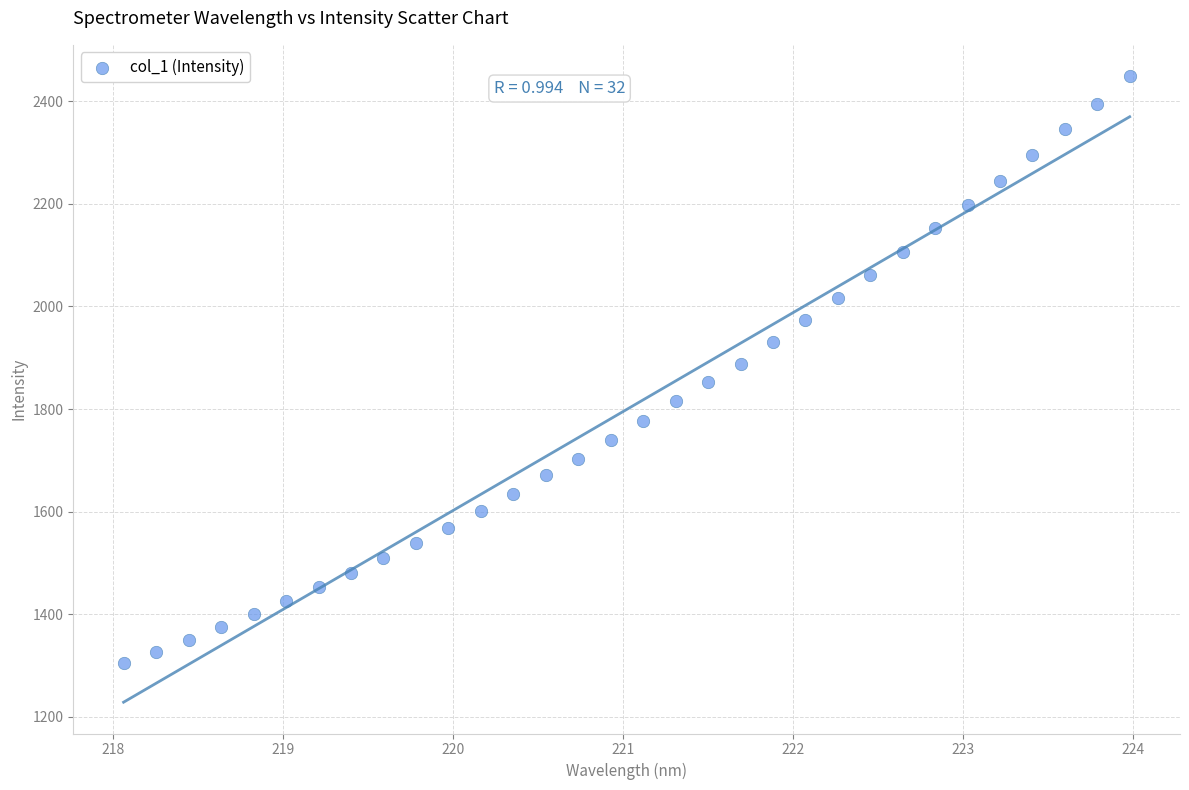

What is the range of X values (max minus min)?

5.9